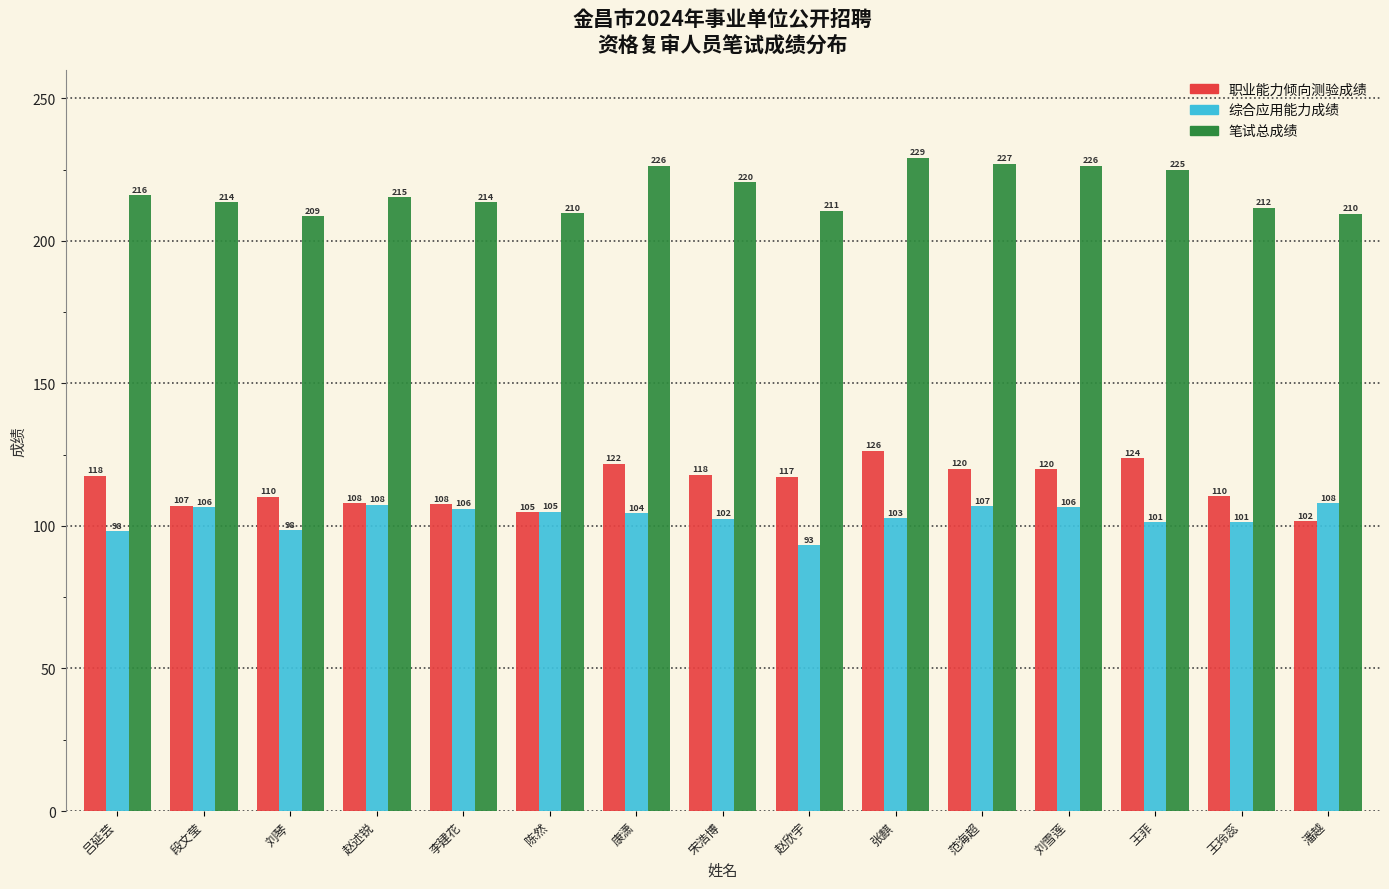

Read the 笔试总成绩 value at 刘琴.

208.7